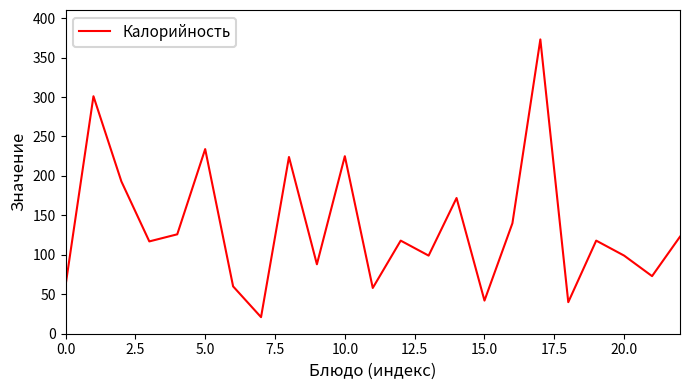

What is the average value?

135